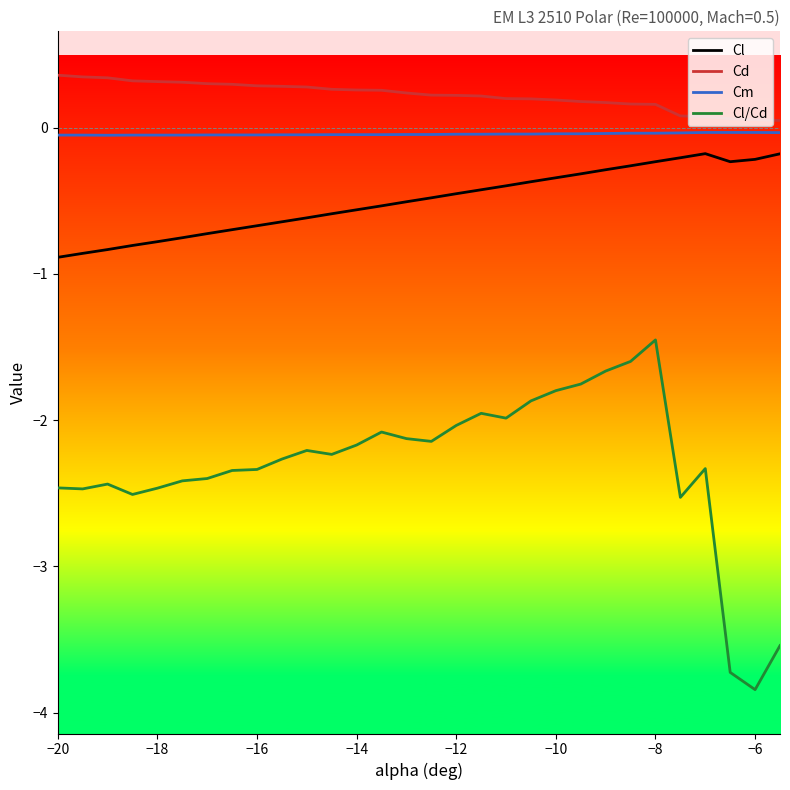

What is the maximum value shown in the chart?

0.4